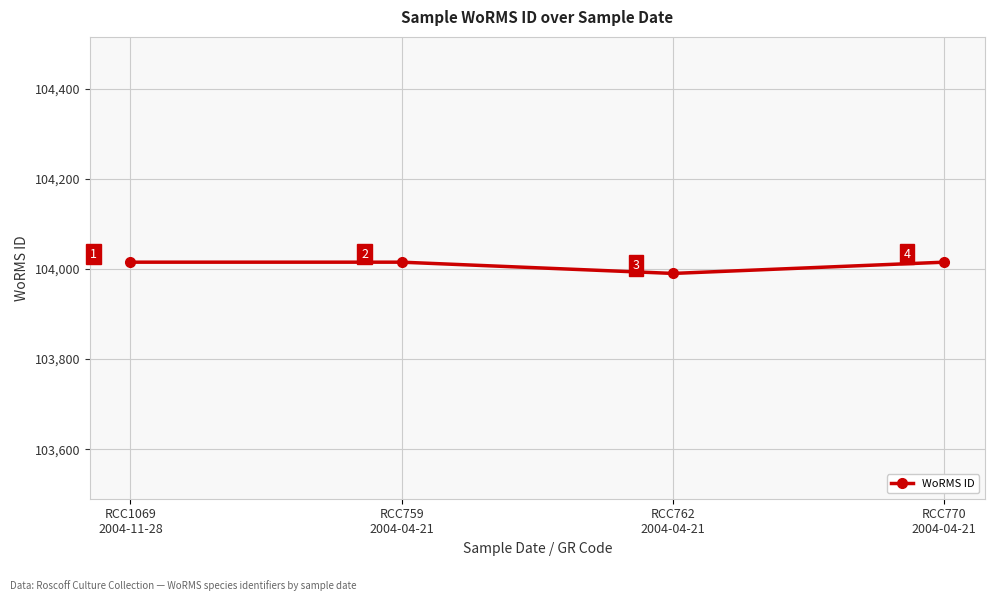

True or false: the data shows 60998 at RCC762
2004-04-21.

False